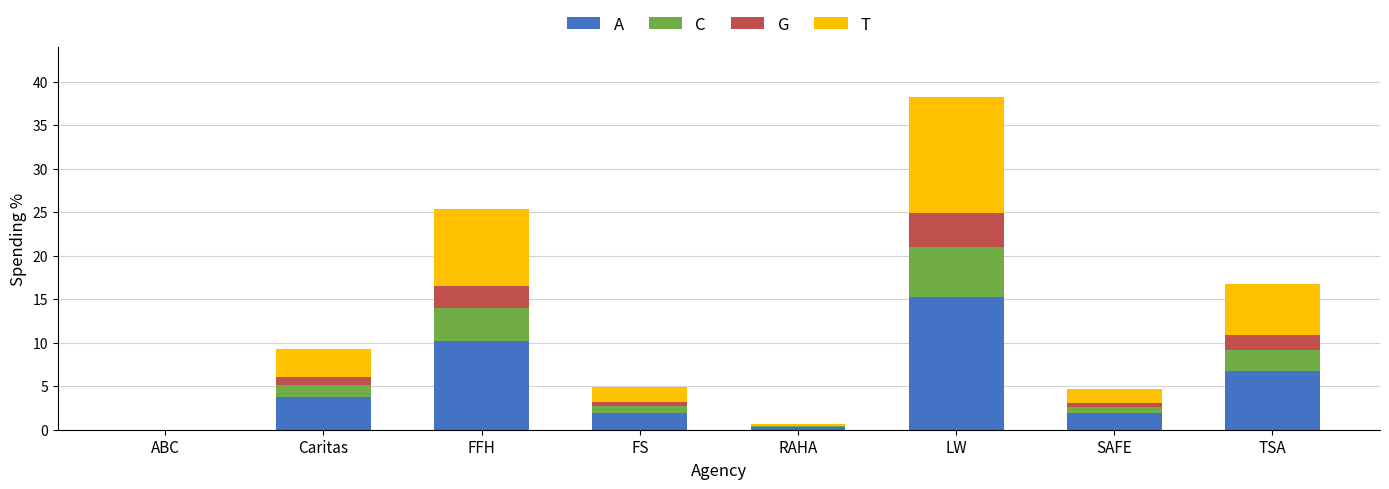

What is the maximum value for A?

15.3